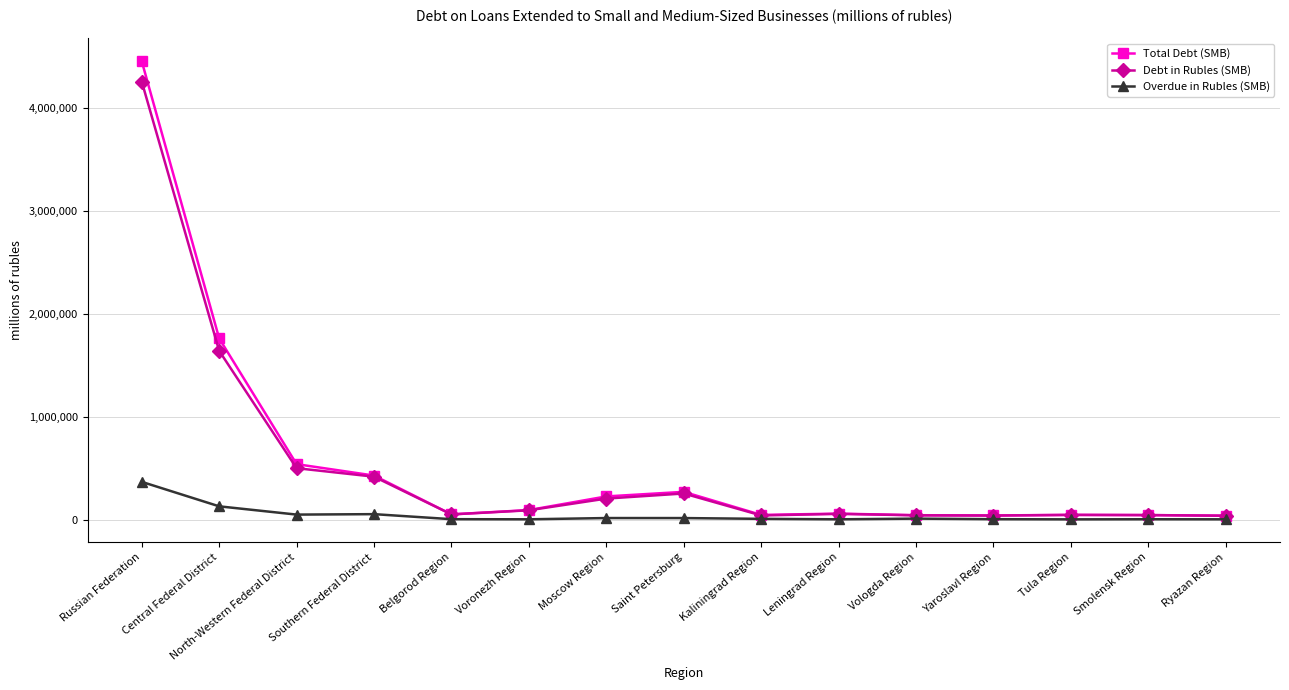

What are all the series names shown in the legend?

Total Debt (SMB), Debt in Rubles (SMB), Overdue in Rubles (SMB)